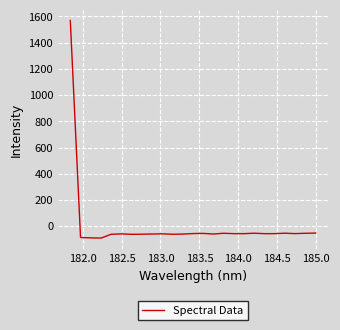

What is the smallest value displayed?

-91.2